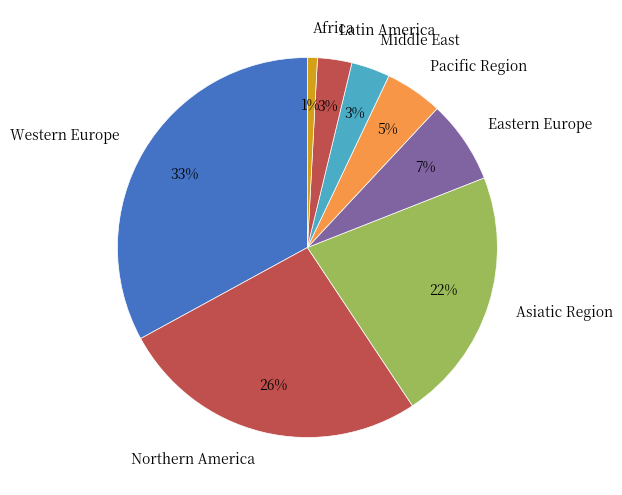

Combined, do Latin America and Eastern Europe account for over 50%?

No